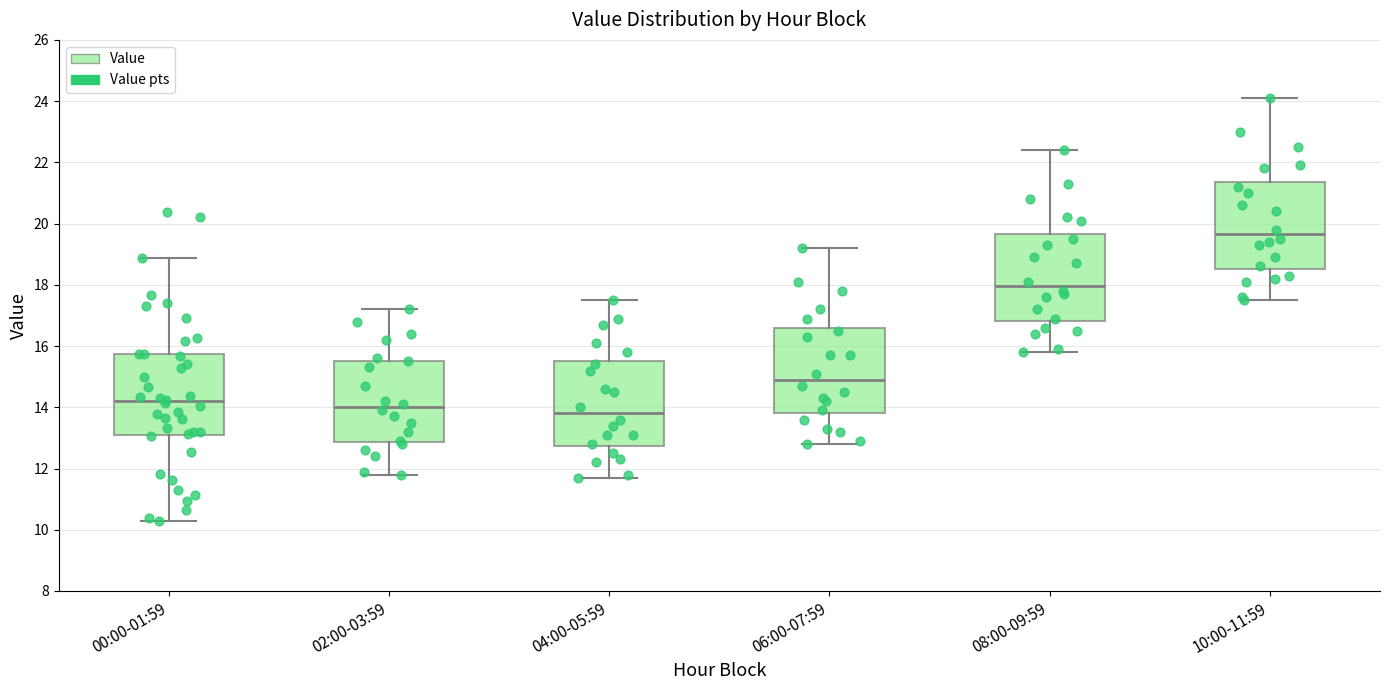

Reading left to right, read every box against the y-axis: the position of its median line, the range the box covers, and the ends of its whiskers. The values are not printed on the chart, so give them approximately, as read against the axis.

00:00-01:59: median 14.2, box 13.2 to 15.8, whiskers 10.2 to 18.8
02:00-03:59: median 14.0, box 12.8 to 15.6, whiskers 11.8 to 17.2
04:00-05:59: median 13.8, box 12.8 to 15.6, whiskers 11.8 to 17.6
06:00-07:59: median 15.0, box 13.8 to 16.6, whiskers 12.8 to 19.2
08:00-09:59: median 18.0, box 16.8 to 19.6, whiskers 15.8 to 22.4
10:00-11:59: median 19.6, box 18.6 to 21.4, whiskers 17.6 to 24.2